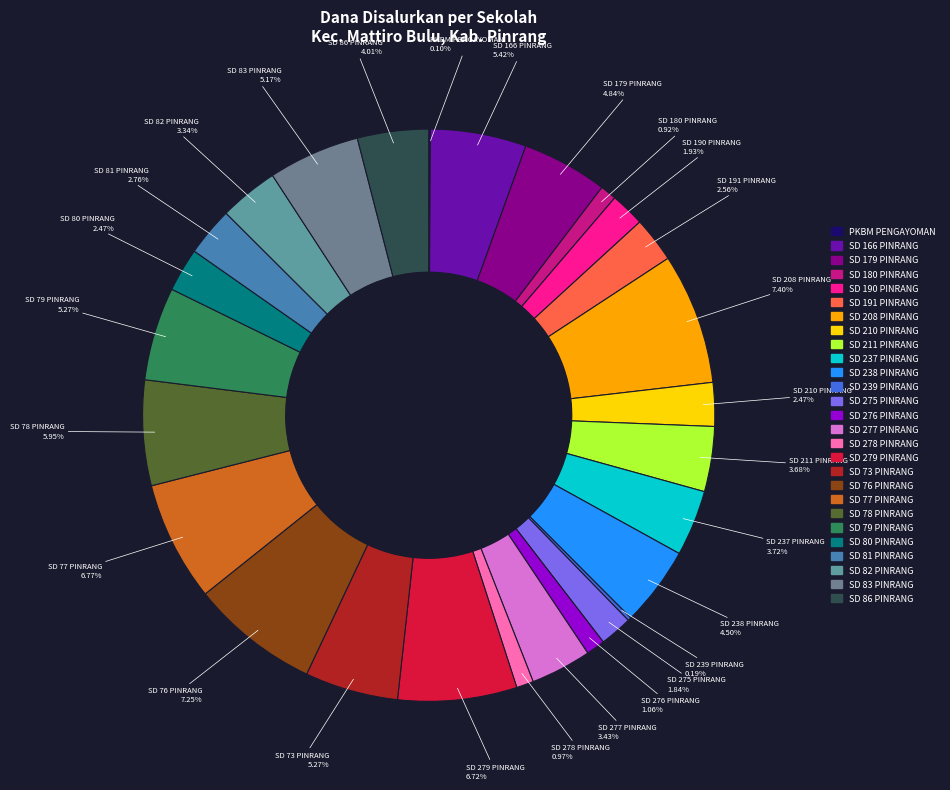

What is the ratio of the value at SD 86 PINRANG to the value at SD 276 PINRANG?

3.8